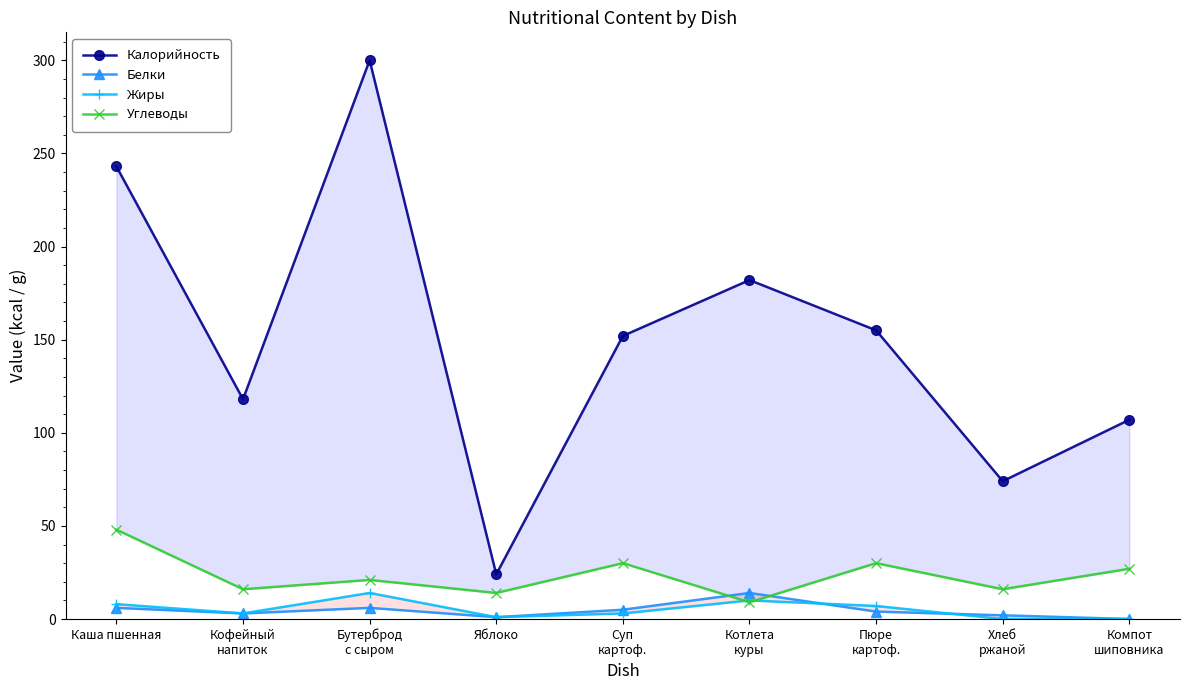

The value of Углеводы at Кофейный
напиток is 16. True or false?

True